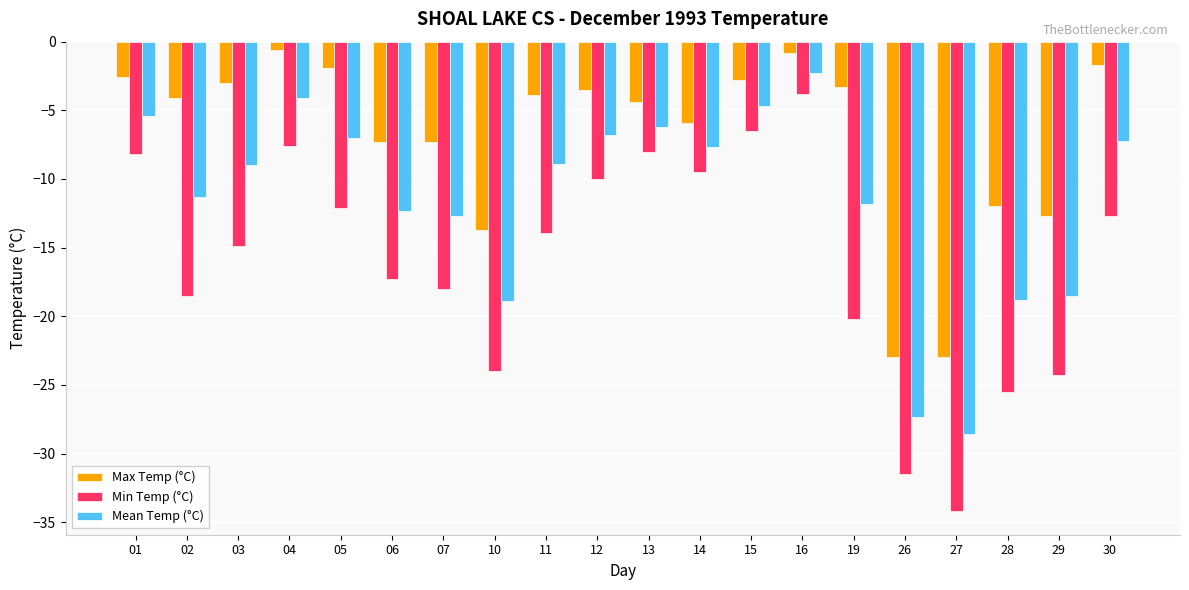

What is the highest value of the Max Temp (°C) series?

-0.6